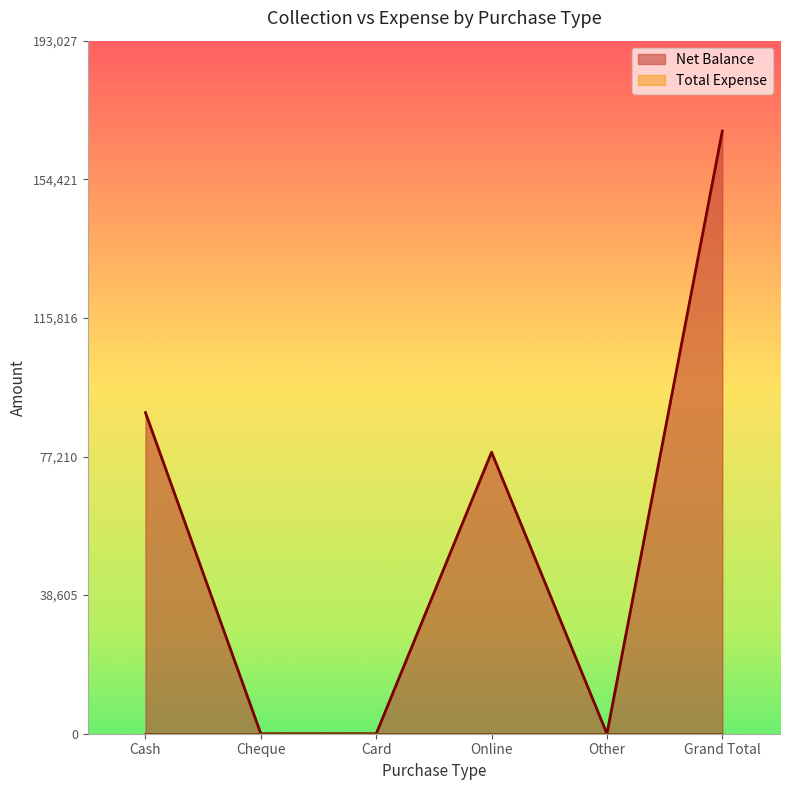

At which category does the data reach its first local valley?

Other